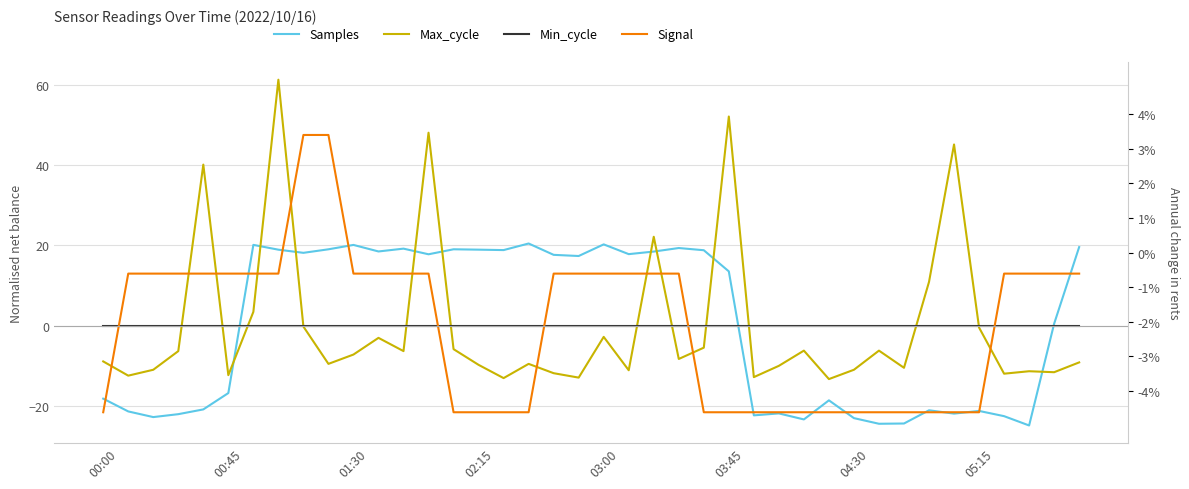

At how many categories does at least one series exceed -14?

40